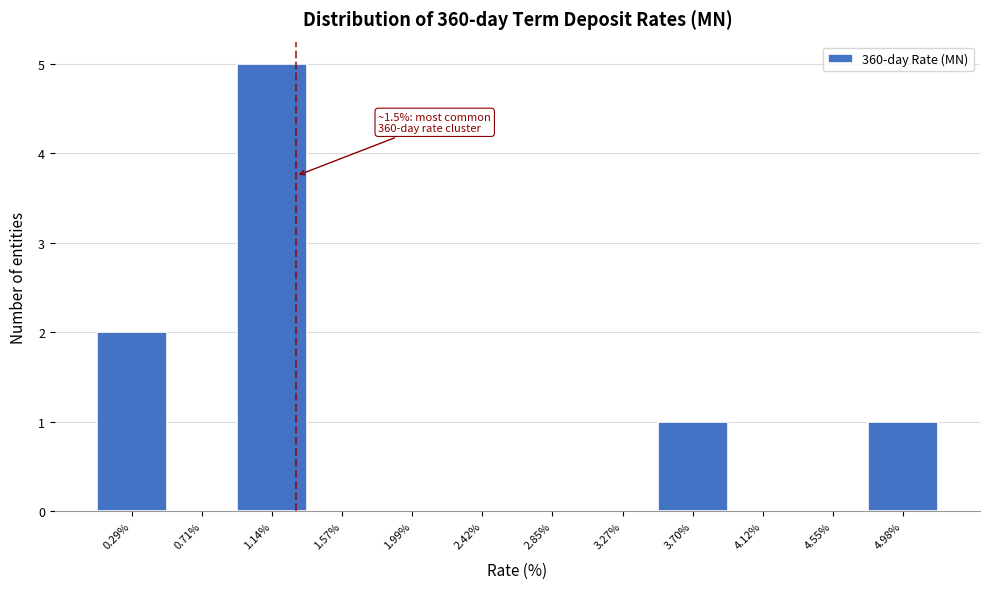

Reading left to right, extract all data points from this chart.

0.29%=2	0.71%=0	1.14%=5	1.57%=0	1.99%=0	2.42%=0	2.85%=0	3.27%=0	3.70%=1	4.12%=0	4.55%=0	4.98%=1